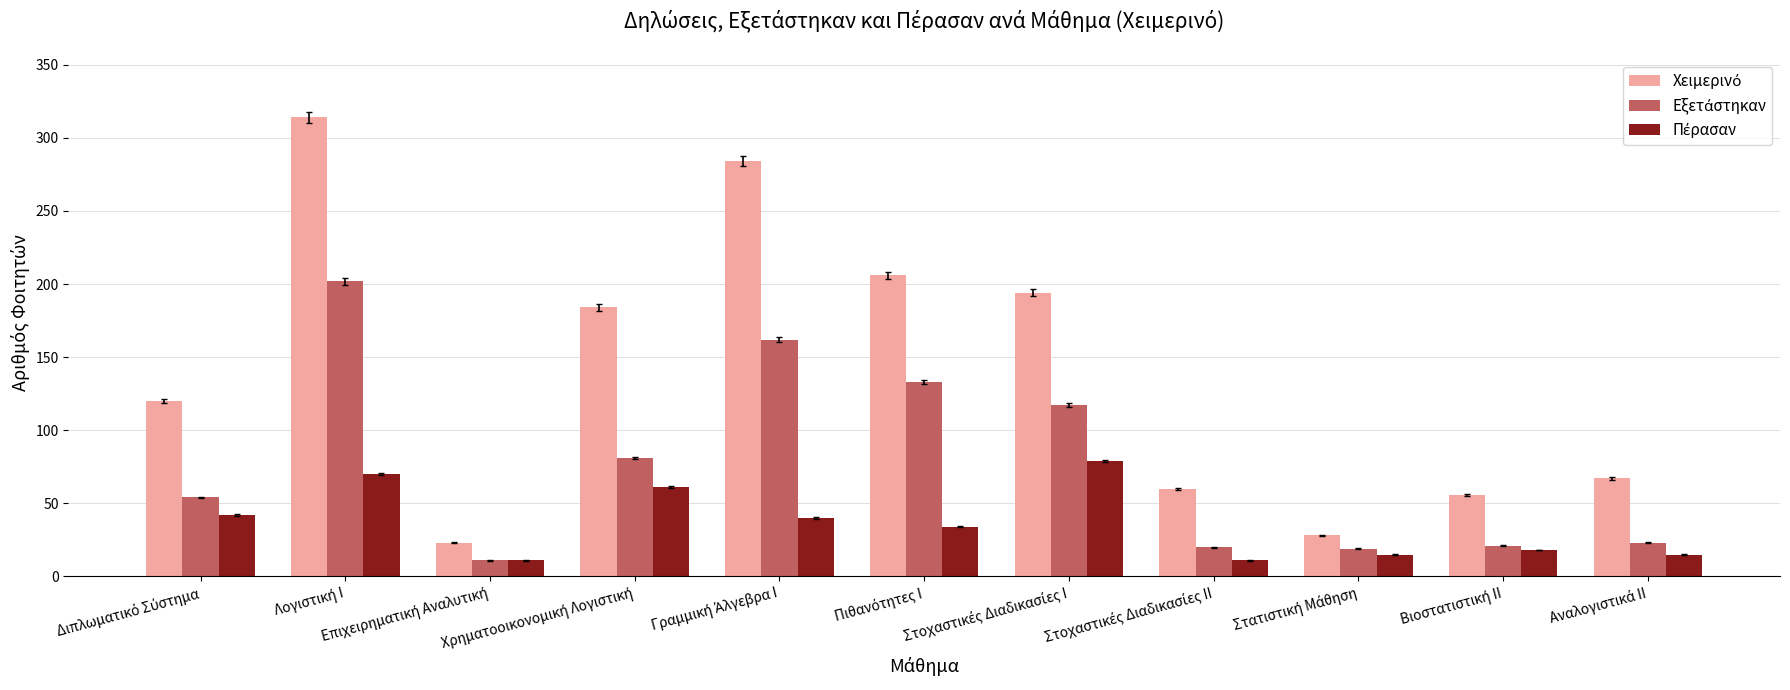

Count the number of categories in the chart.

11